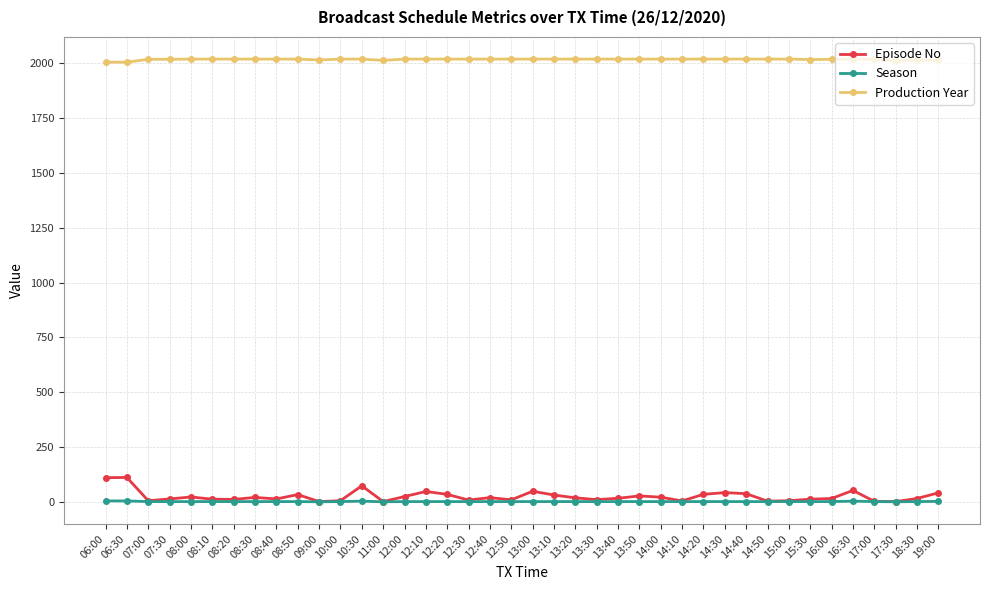

At how many categories does at least one series exceed 1402?

40